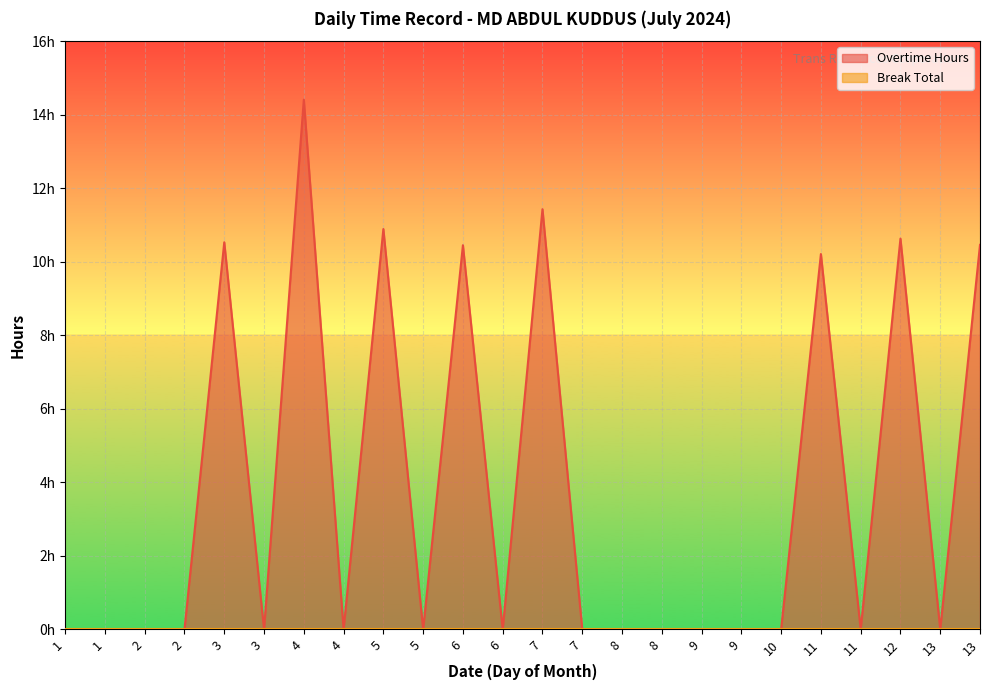

How many positive values are there?

8